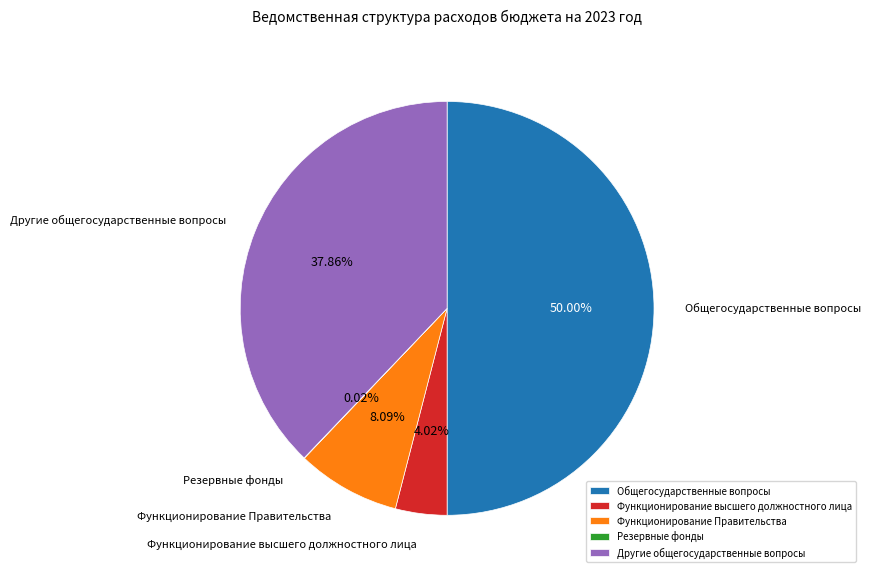

Which has a higher value, Другие общегосударственные вопросы or Общегосударственные вопросы?

Общегосударственные вопросы